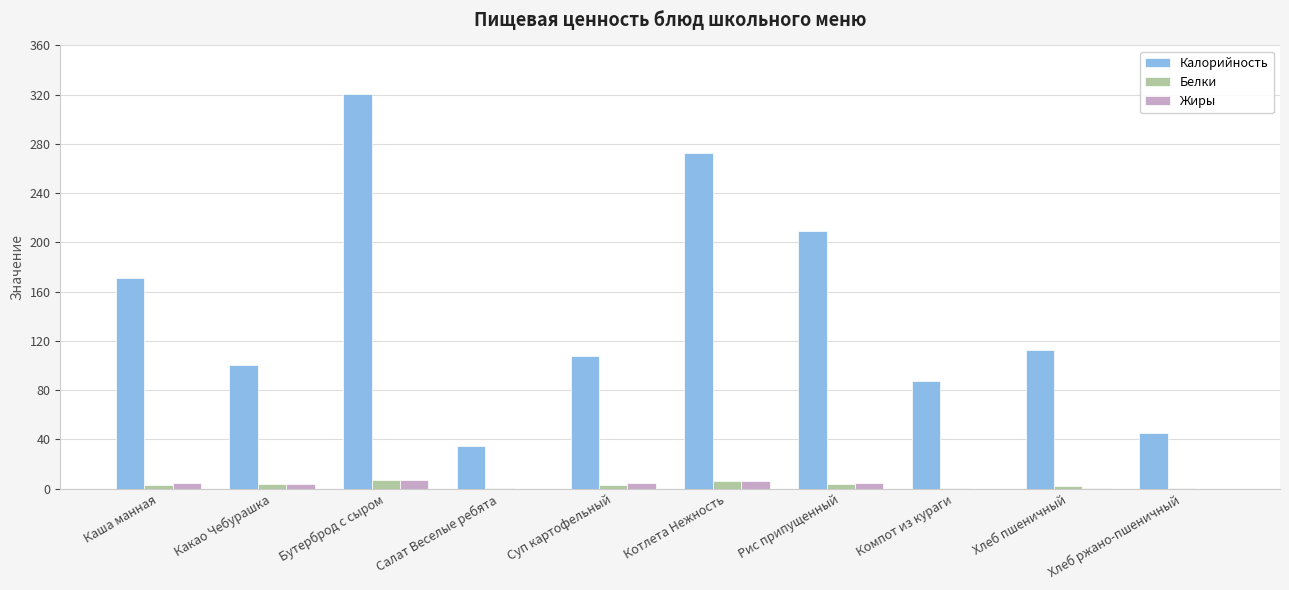

Where is Калорийность nearest to the value 177?

Каша манная